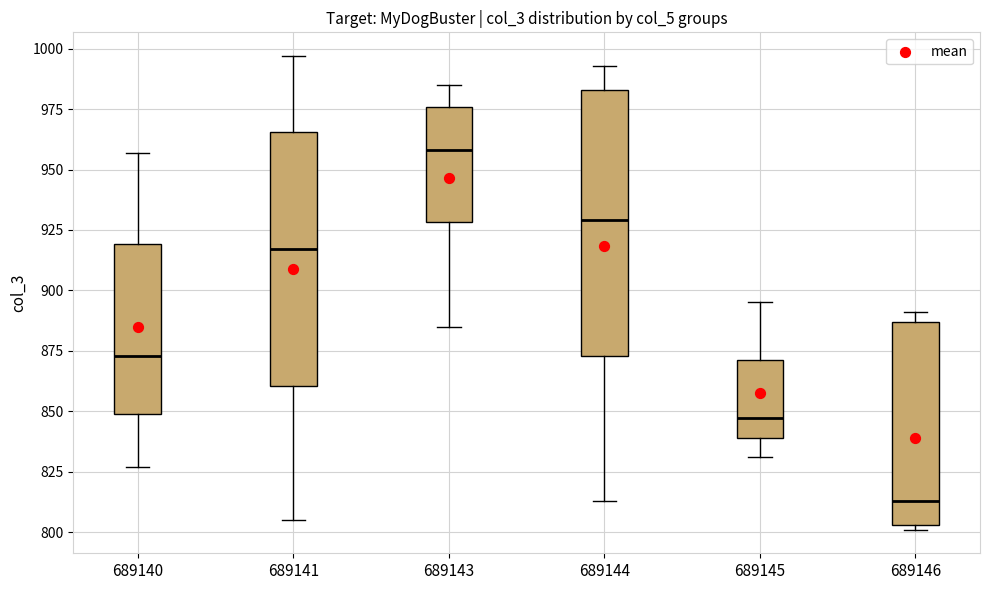

Which box has the highest median line?

689143